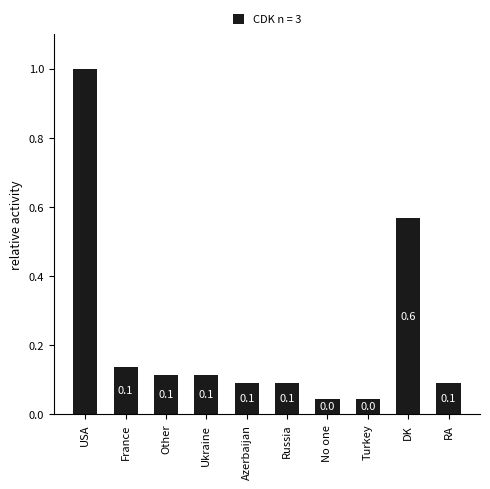

What position from the right is Russia?

5